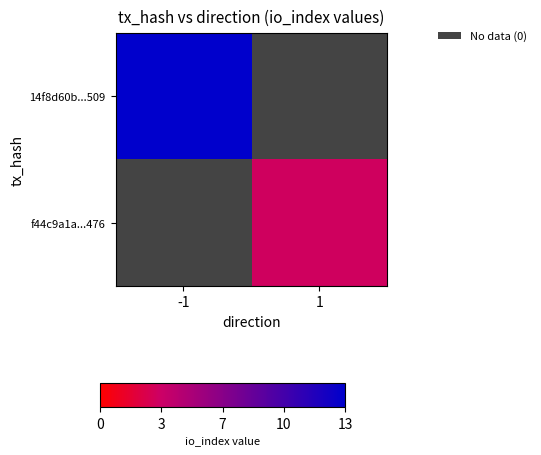

Rank the series at 1 from lowest to highest value.

14f8d60b...509, f44c9a1a...476